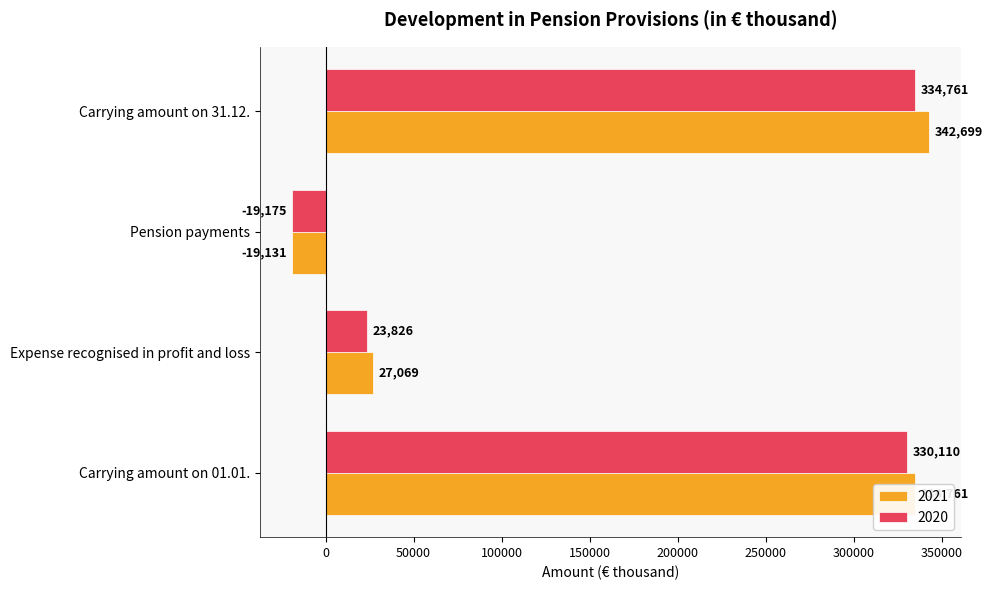

At how many categories does at least one series exceed 257713?

2